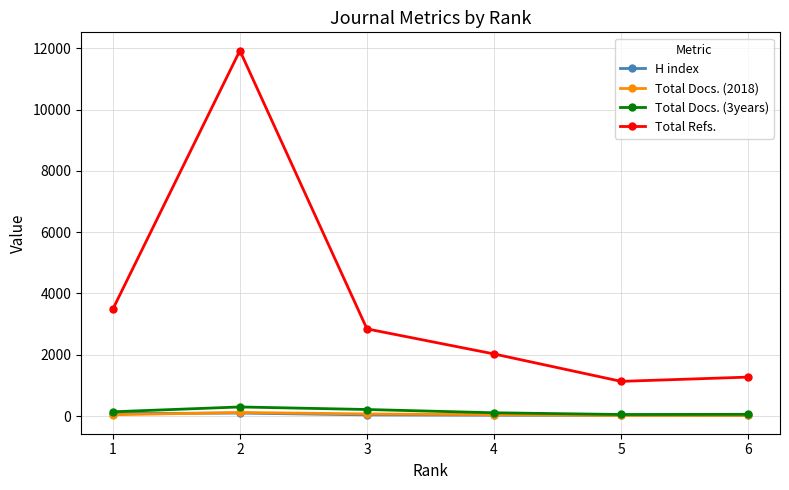

The value of Total Refs. at 4 is 2025. True or false?

True